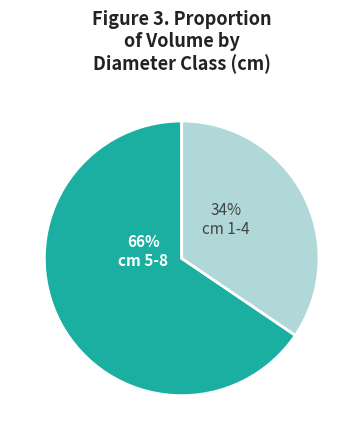

To the nearest percent, what is the average slice percentage?

50%